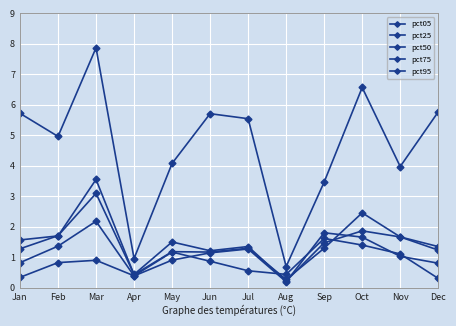

How many data points does each series have?

12